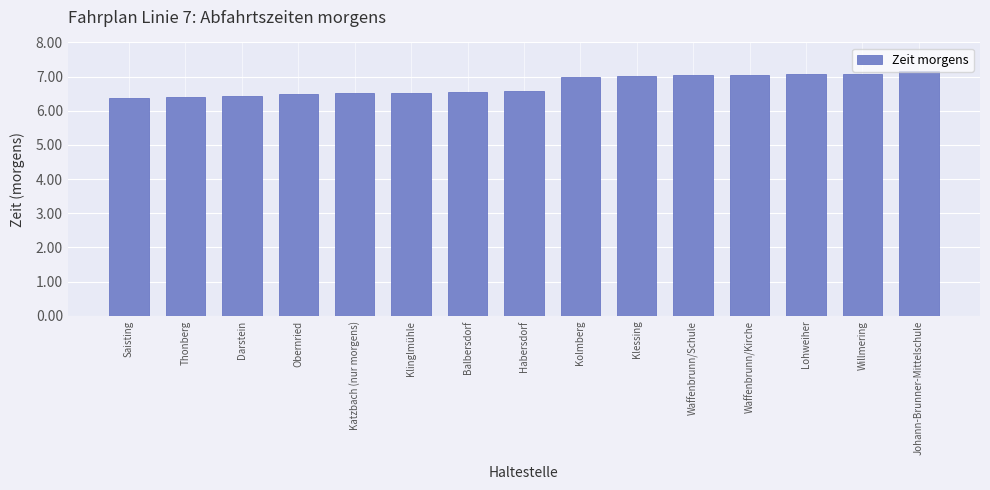

What is the label of the 8th bar from the left?

Habersdorf